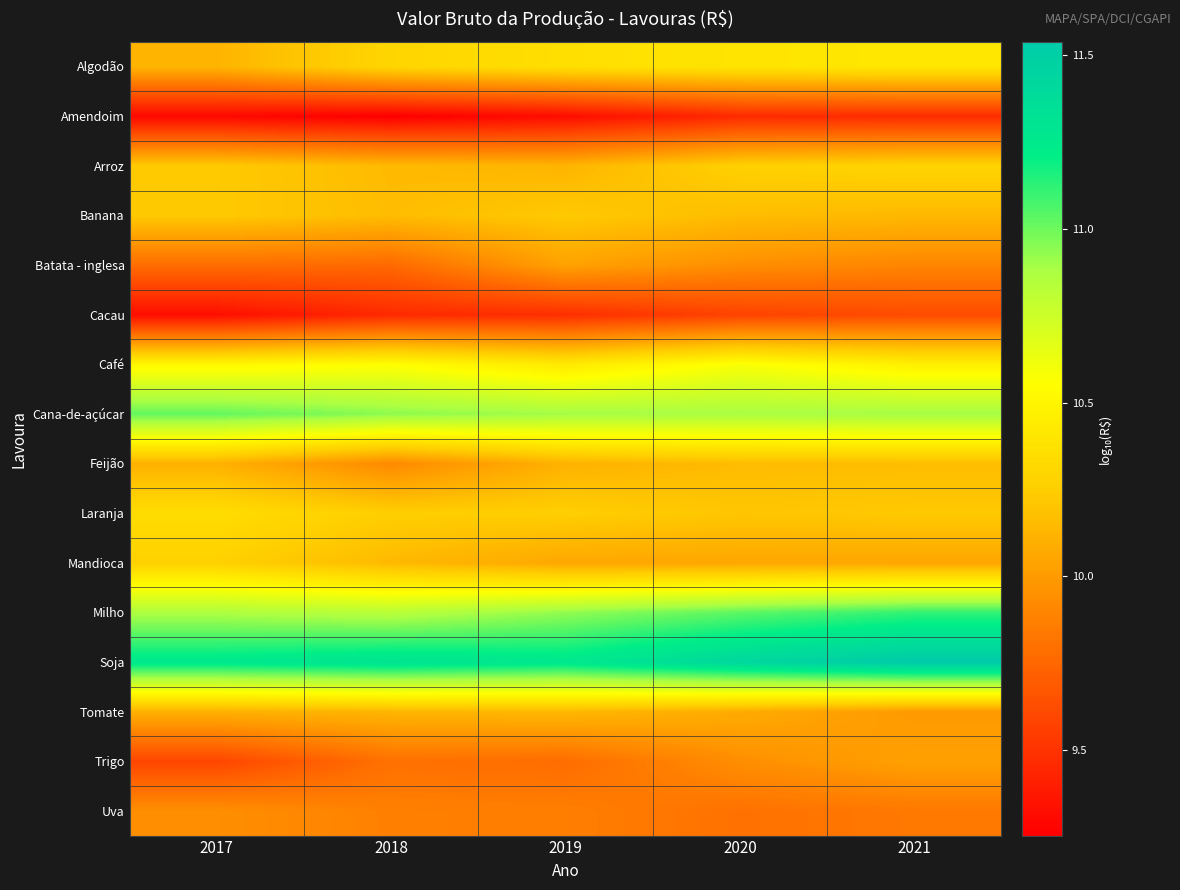

Reading right to left, list all the values displayed in this chart.

Algodão: 2021=10.4	2020=10.4	2019=10.4	2018=10.3	2017=10.1
Amendoim: 2021=9.5	2020=9.5	2019=9.3	2018=9.3	2017=9.3
Arroz: 2021=10.3	2020=10.3	2019=10.1	2018=10.2	2017=10.2
Banana: 2021=10.1	2020=10.2	2019=10.2	2018=10.2	2017=10.2
Batata - inglesa: 2021=9.9	2020=9.9	2019=10.0	2018=9.8	2017=9.8
Cacau: 2021=9.6	2020=9.6	2019=9.5	2018=9.5	2017=9.3
Café: 2021=10.5	2020=10.6	2019=10.4	2018=10.6	2017=10.5
Cana-de-açúcar: 2021=10.9	2020=10.9	2019=10.9	2018=10.9	2017=11.0
Feijão: 2021=10.2	2020=10.2	2019=10.1	2018=9.9	2017=10.1
Laranja: 2021=10.2	2020=10.2	2019=10.3	2018=10.3	2017=10.3
Mandioca: 2021=10.1	2020=10.1	2019=10.1	2018=10.1	2017=10.3
Milho: 2021=11.1	2020=11.0	2019=10.9	2018=10.8	2017=10.9
Soja: 2021=11.5	2020=11.4	2019=11.3	2018=11.3	2017=11.3
Tomate: 2021=10.0	2020=10.1	2019=10.1	2018=10.1	2017=10.1
Trigo: 2021=10.0	2020=9.9	2019=9.8	2018=9.8	2017=9.6
Uva: 2021=9.8	2020=9.8	2019=9.9	2018=9.9	2017=9.9